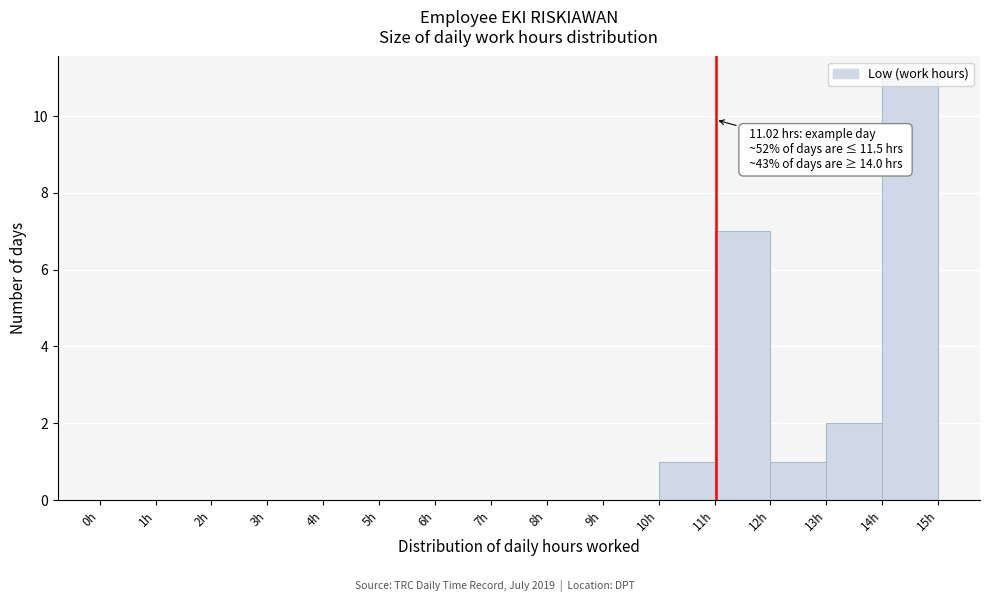

Over which range of the x-axis is the bar tallest?

14 to 15